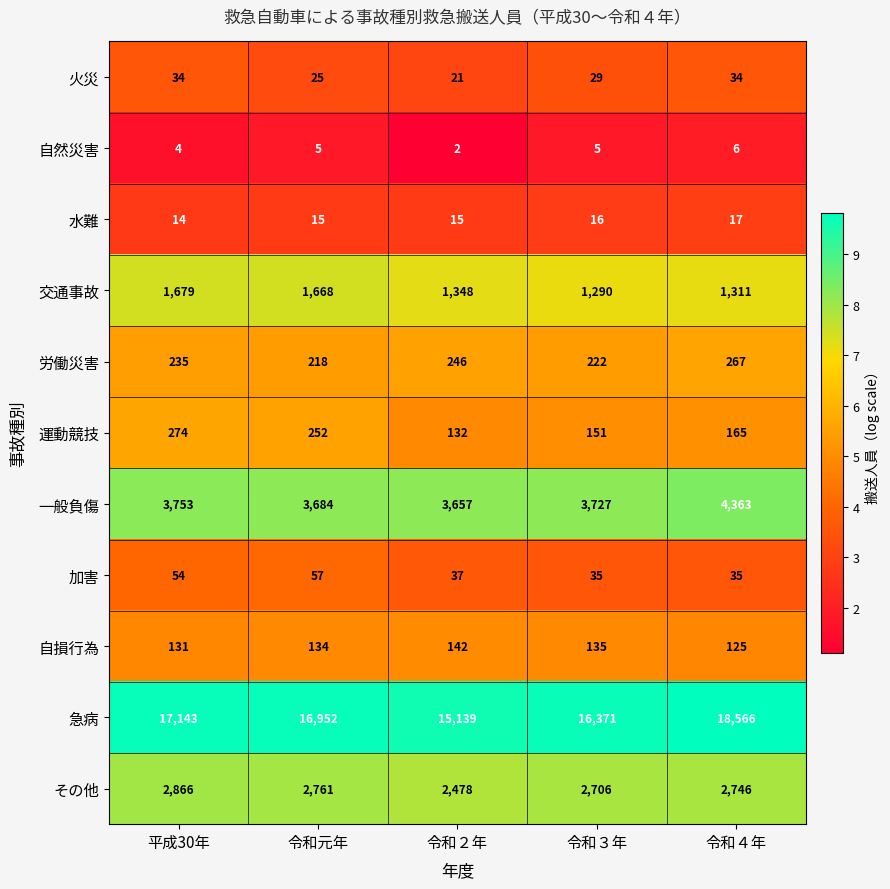

Is it true that 運動競技 equals 236 at 令和４年?

False